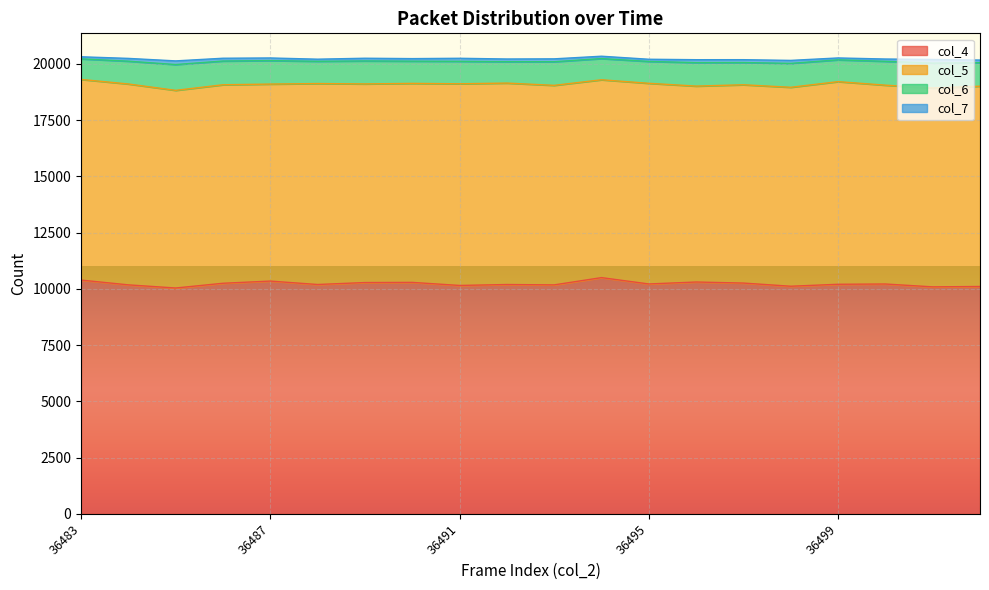

Which series changed the most between 36500 and 36501?

col_4